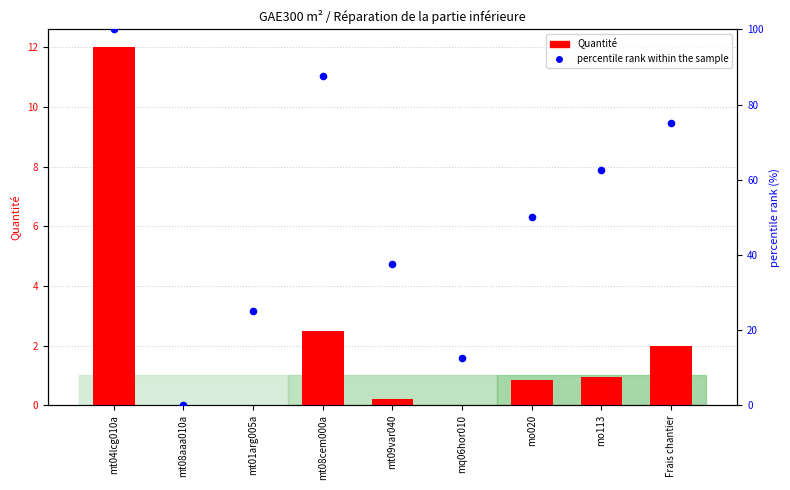

At how many categories does at least one series exceed 54?

4